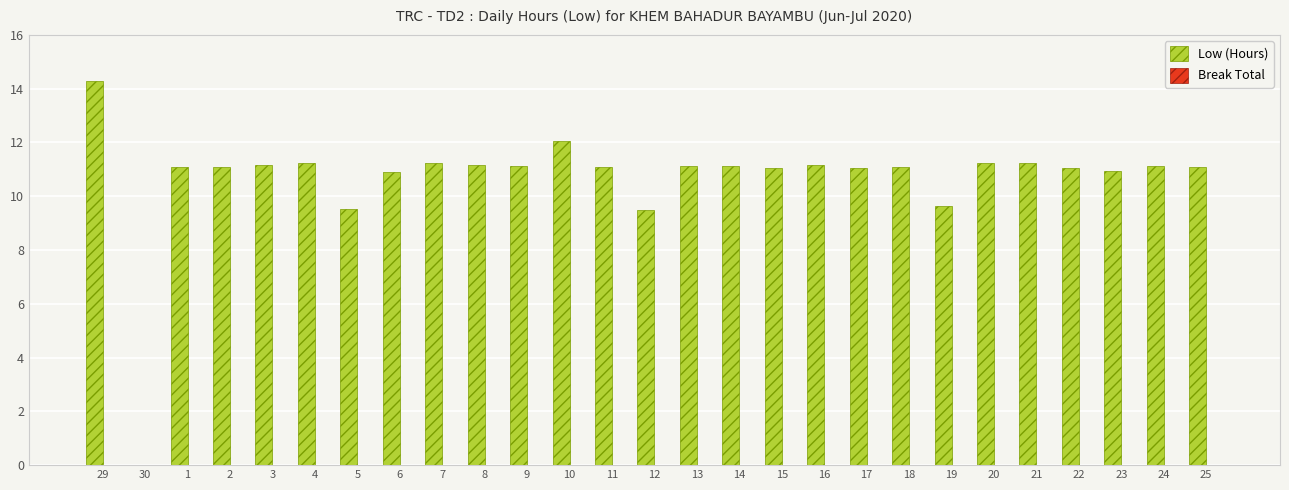

Approximately how many times larger is the value at 5 compared to 19?

1.0